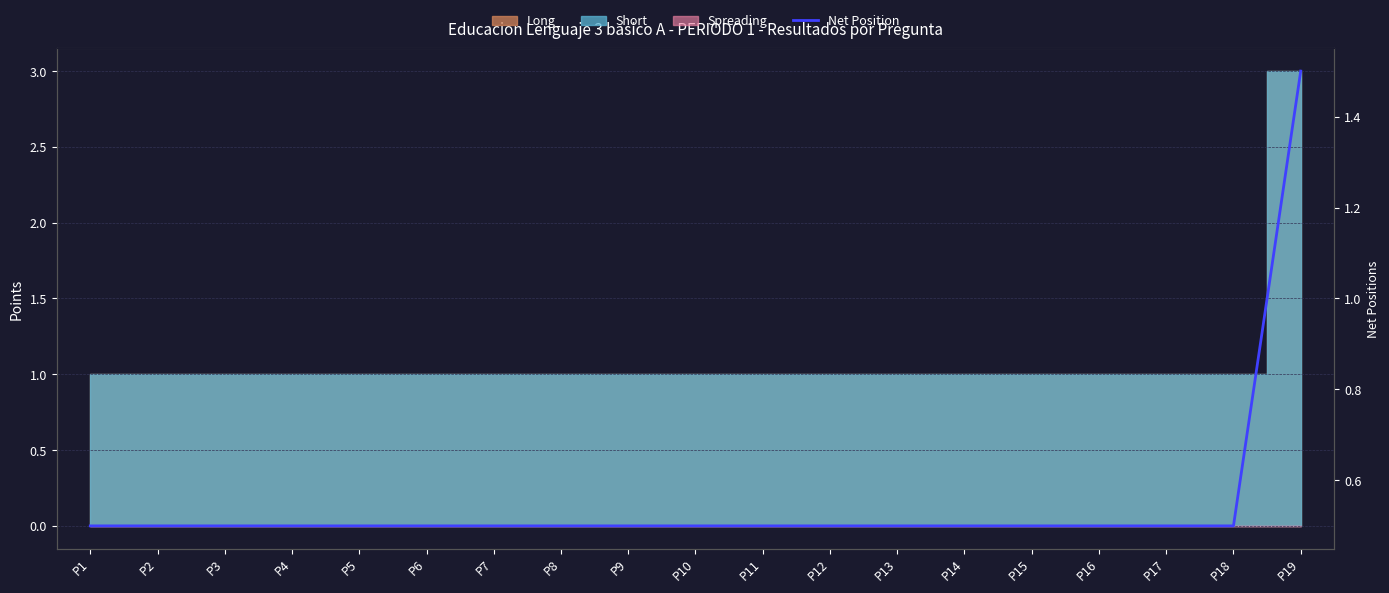

Rank the categories by value from lowest to highest.

P1, P2, P3, P4, P5, P6, P7, P8, P9, P10, P11, P12, P13, P14, P15, P16, P17, P18, P19